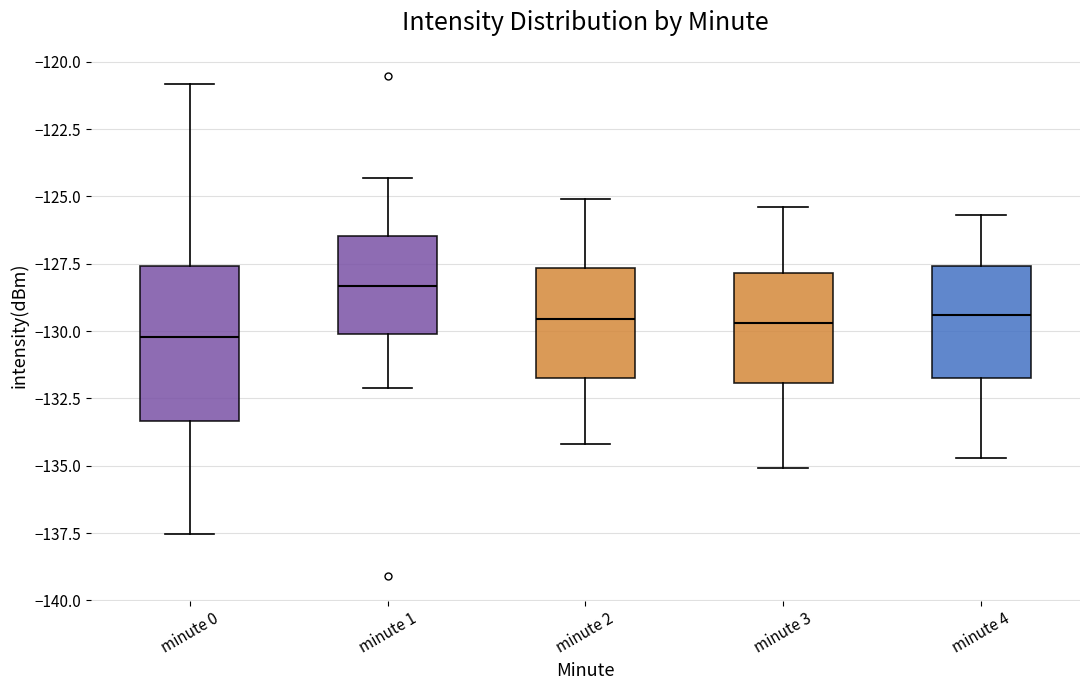

Comparing the boxes themselves (not the whiskers), which one is the tallest?

minute 0